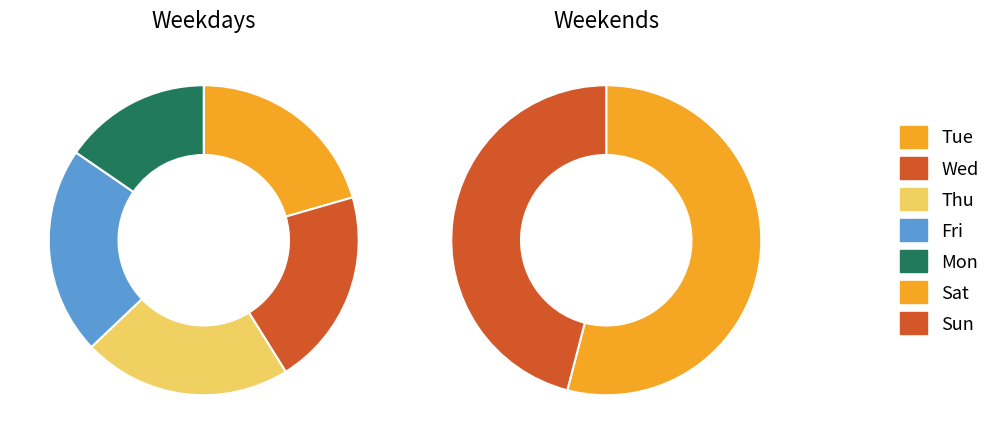

Does any single category account for the majority?

No